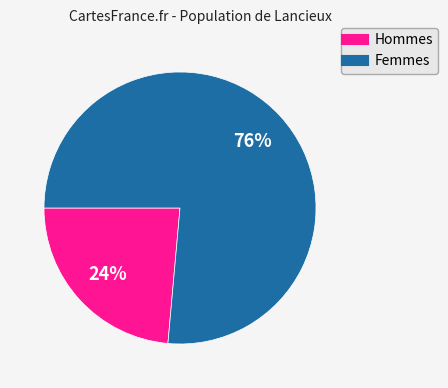

To the nearest percent, what is the average slice percentage?

50%